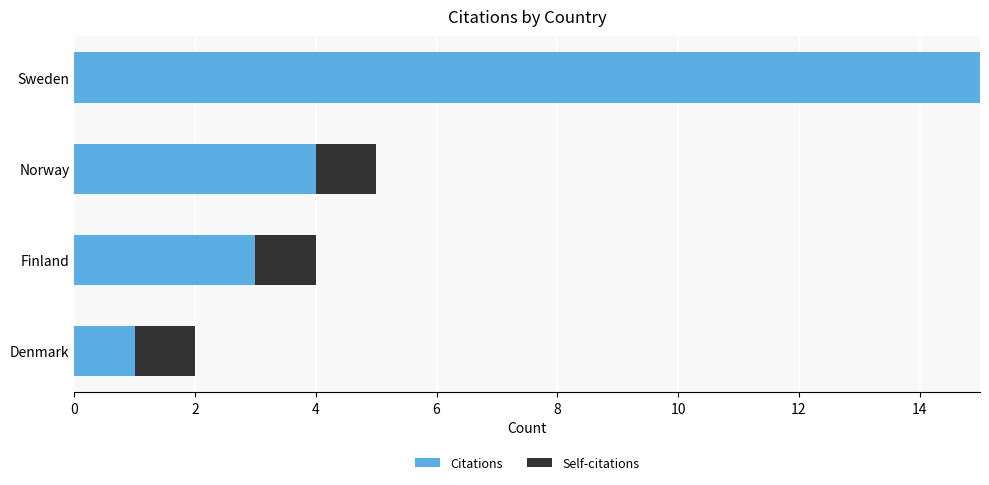

The value of Citations at Denmark is 1. True or false?

True